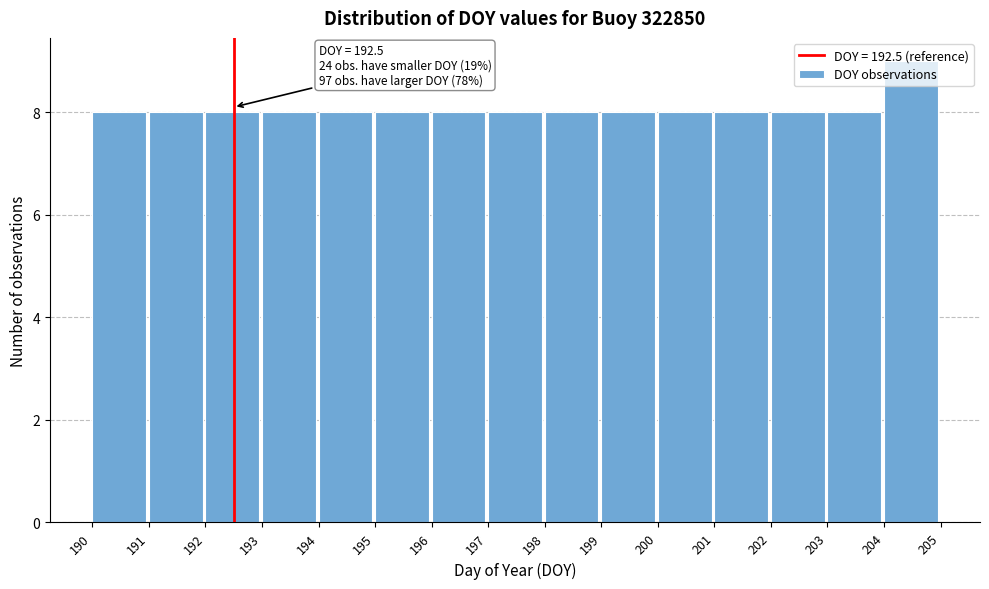

Over which range of the x-axis is the bar tallest?

204 to 205